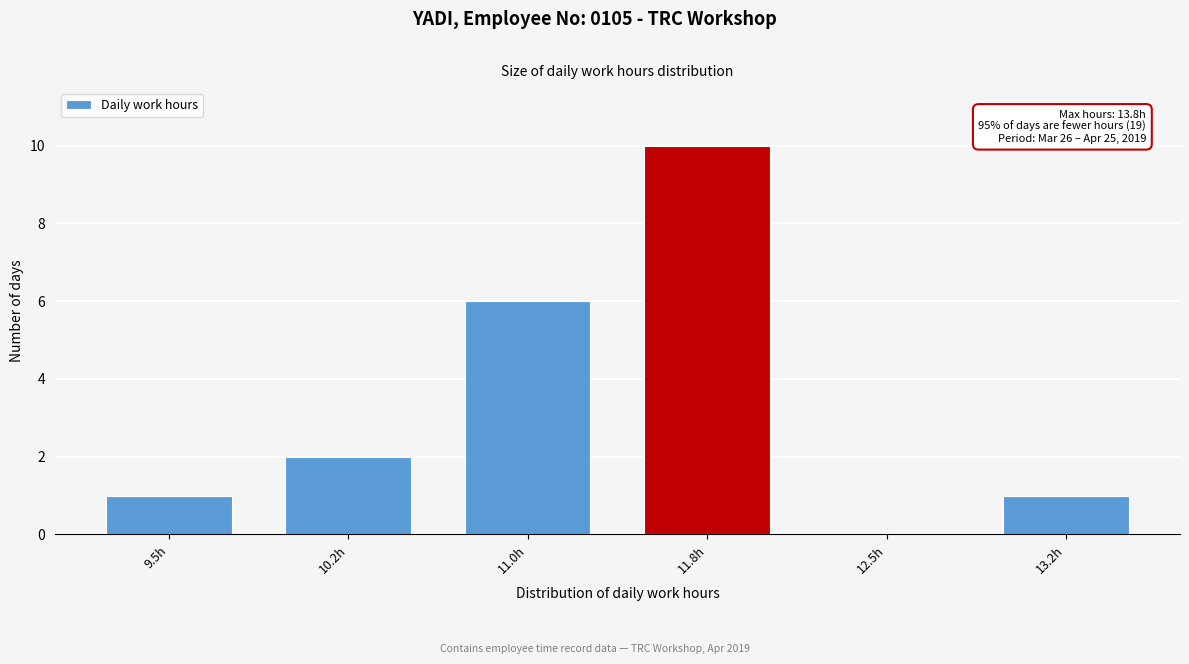

Reading left to right, list all the values displayed in this chart.

9.5h=1	10.2h=2	11.0h=6	11.8h=10	12.5h=0	13.2h=1